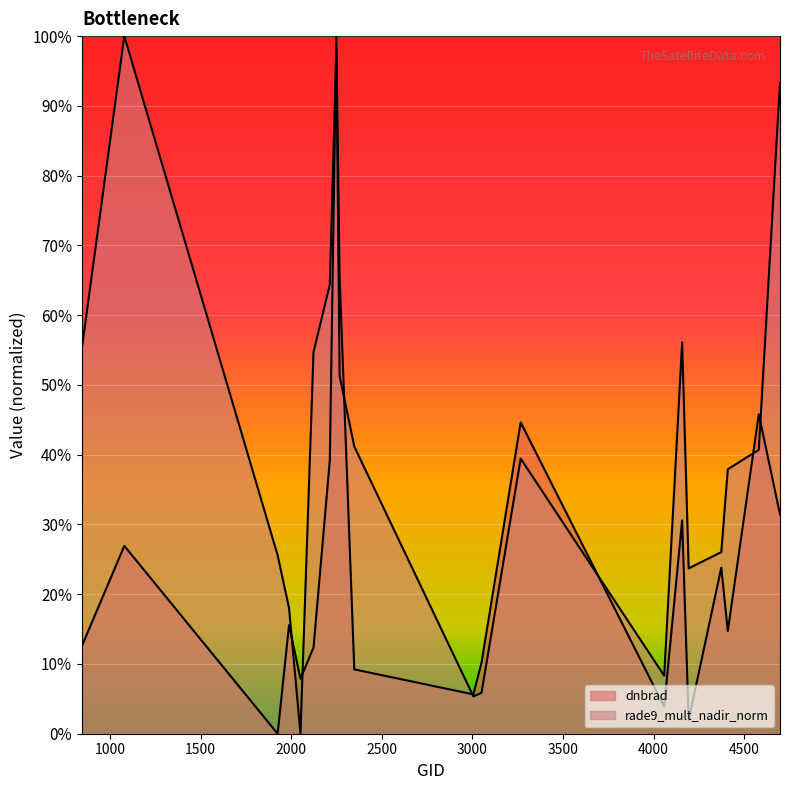

How many distinct data groups are displayed?

2